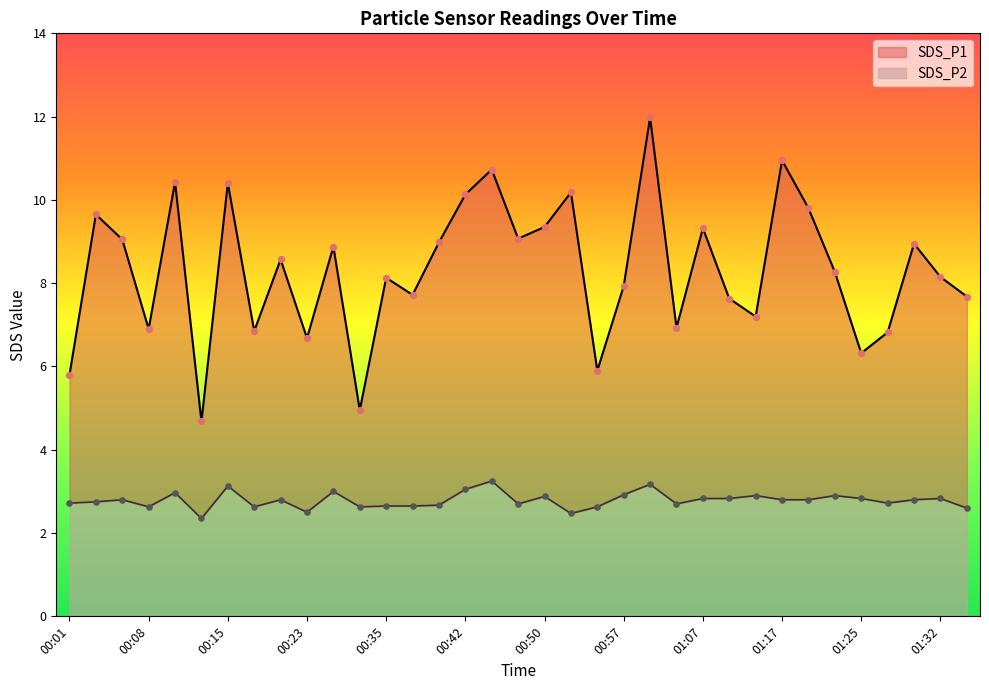

Which series contains the lowest Y value?

SDS_P2